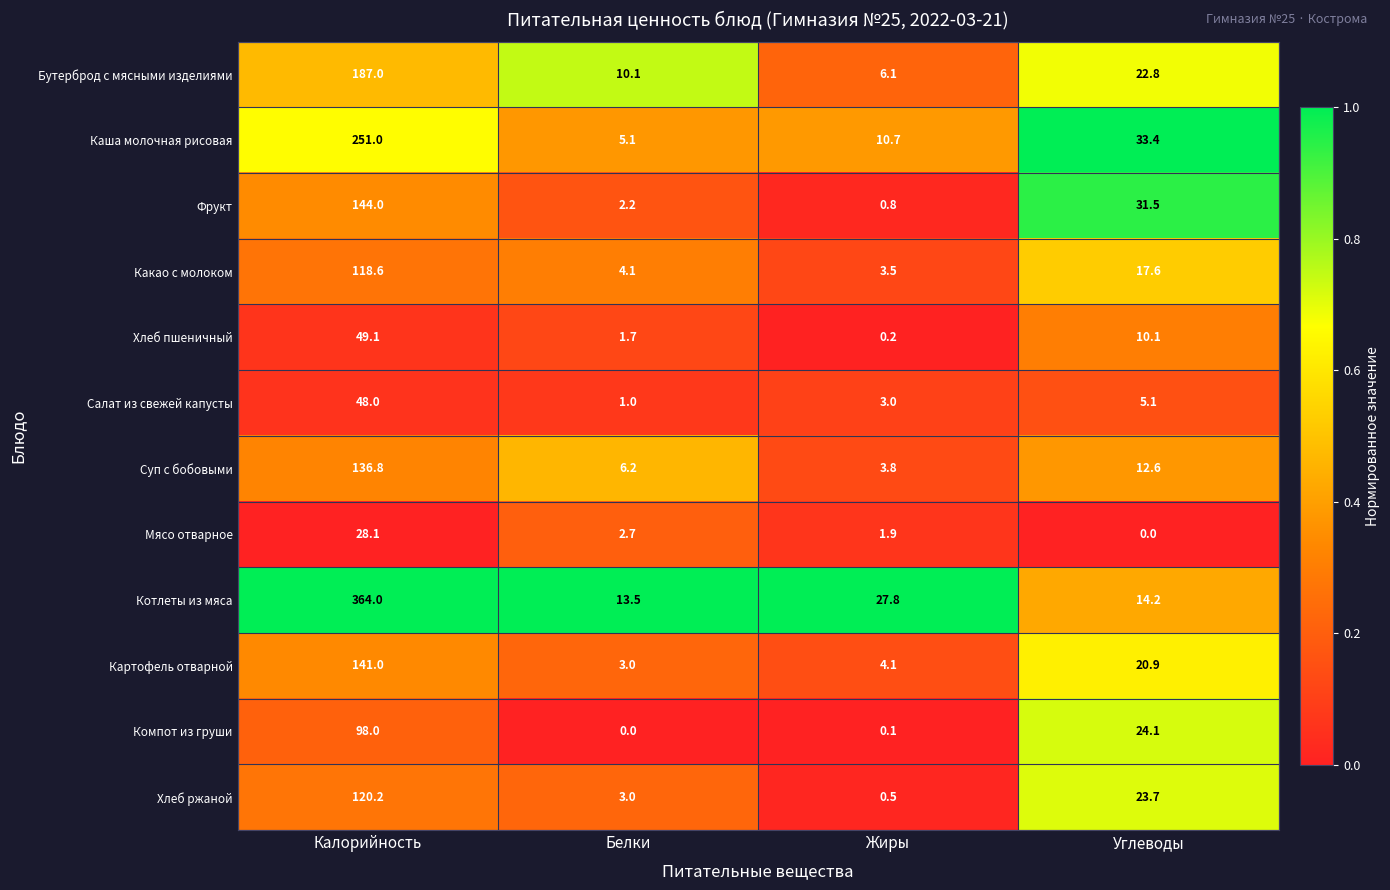

What is the sum of the Бутерброд с мясными изделиями values at Жиры and Калорийность?

193.1